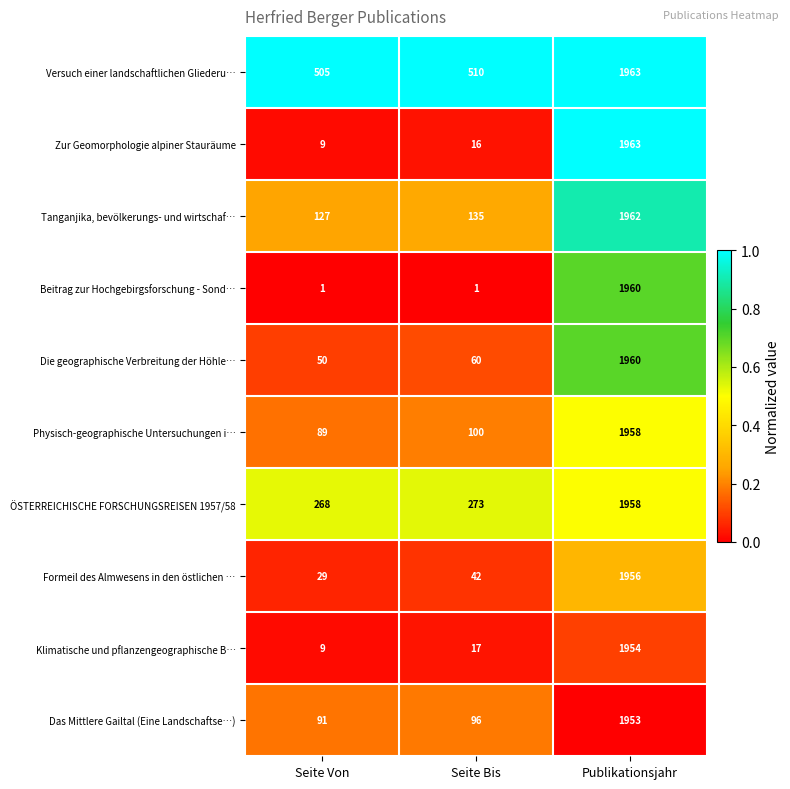

Reading right to left, list all the values displayed in this chart.

Versuch einer landschaftlichen Gliederu…: 1963	510	505
Zur Geomorphologie alpiner Stauräume: 1963	16	9
Tanganjika, bevölkerungs- und wirtschaf…: 1962	135	127
Beitrag zur Hochgebirgsforschung - Sond…: 1960	1	1
Die geographische Verbreitung der Höhle…: 1960	60	50
Physisch-geographische Untersuchungen i…: 1958	100	89
ÖSTERREICHISCHE FORSCHUNGSREISEN 1957/58: 1958	273	268
Formeil des Almwesens in den östlichen …: 1956	42	29
Klimatische und pflanzengeographische B…: 1954	17	9
Das Mittlere Gailtal (Eine Landschaftse…): 1953	96	91